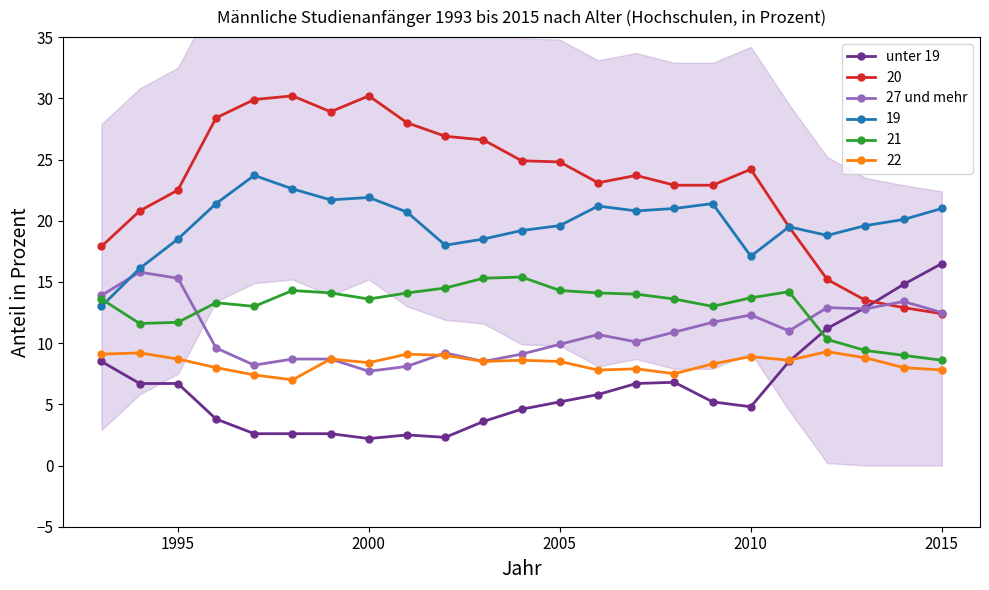

Is it true that 22 equals 7.8 at 2015?

True